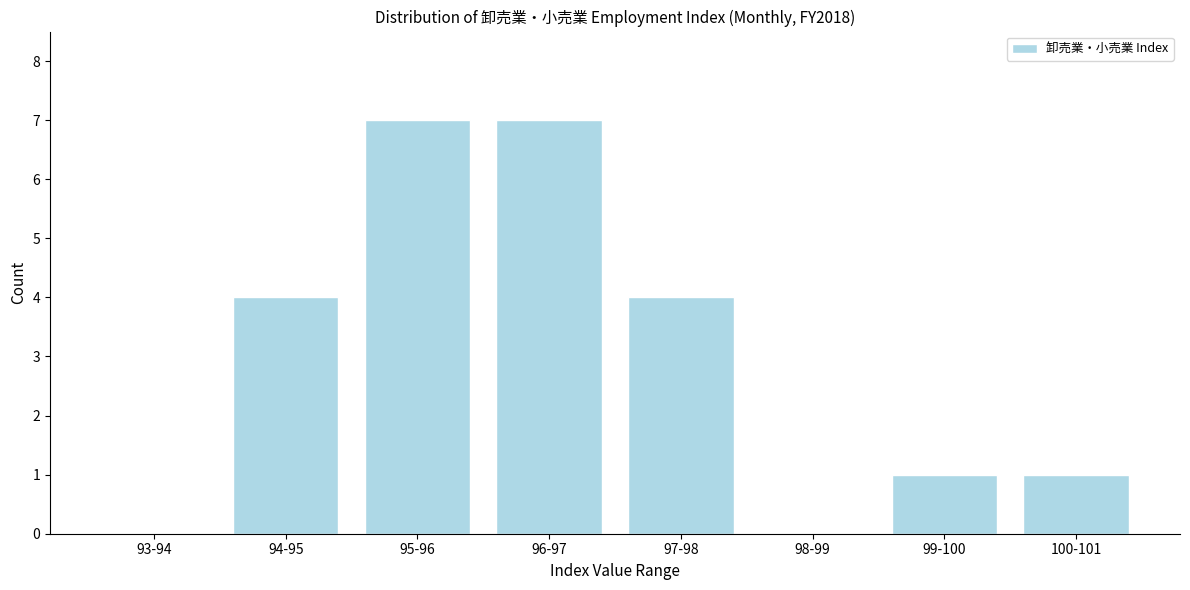

Reading left to right, what are all the values shown in this chart?

93-94=0	94-95=4	95-96=7	96-97=7	97-98=4	98-99=0	99-100=1	100-101=1